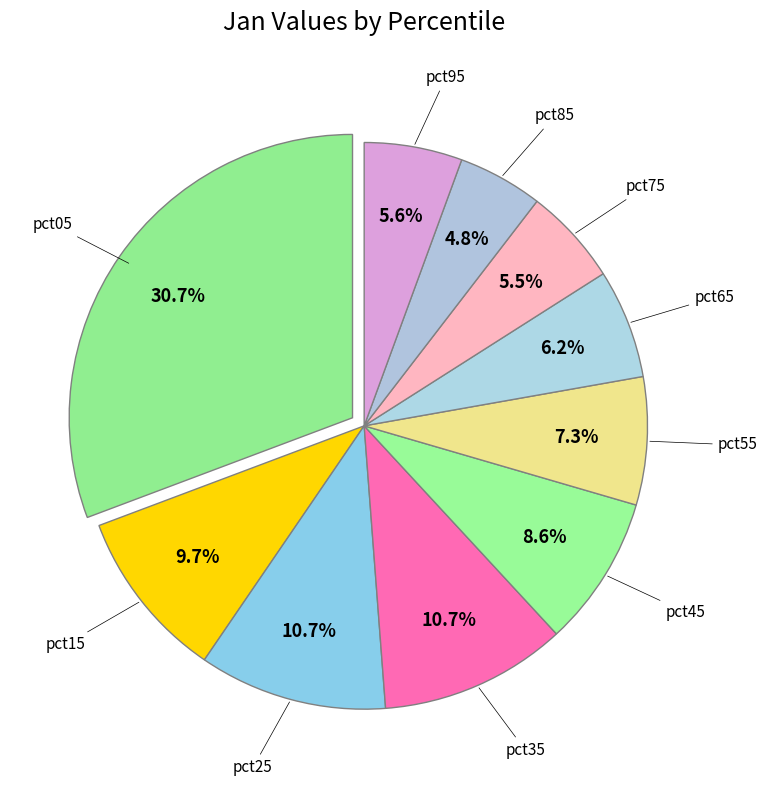

Count the number of slices in the pie.

10